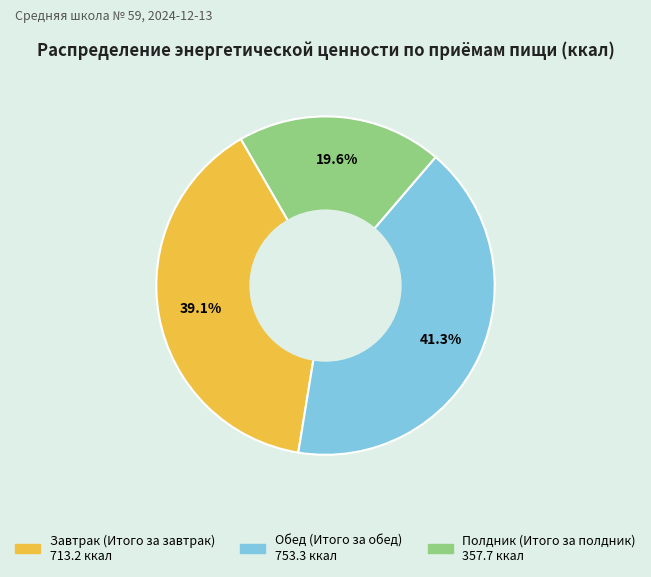

To the nearest percent, what is the combined percentage of Обед (Итого за обед) and Полдник (Итого за полдник)?

61%